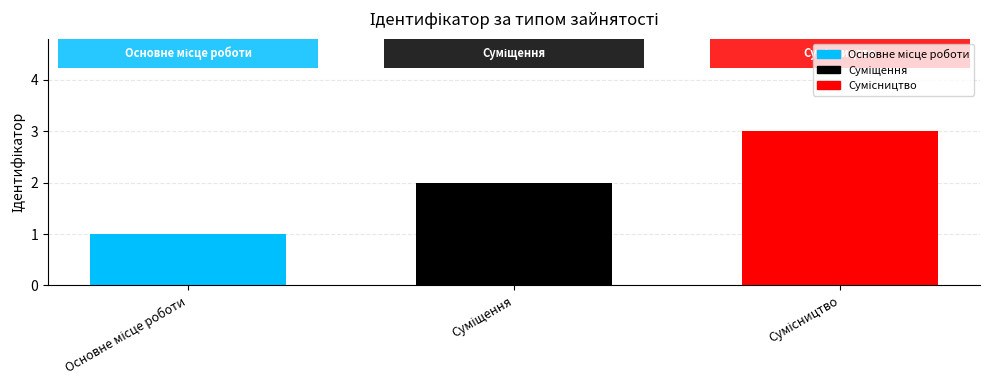

What is the change in value from Суміщення to Сумісництво?

+1